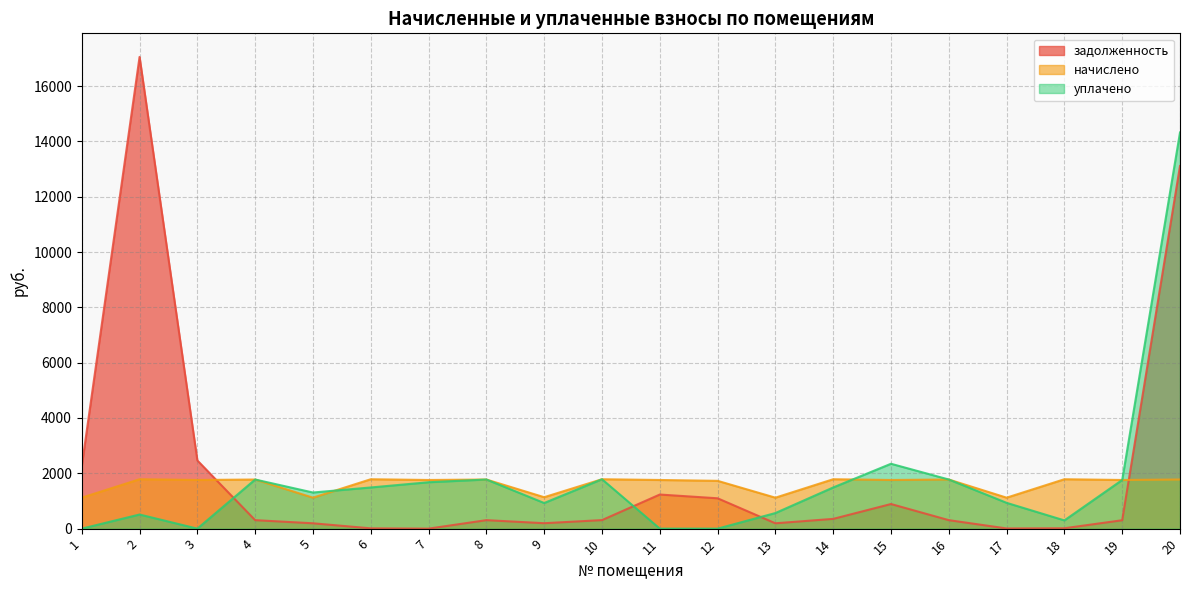

What is the value of the начислено point at the 8th from the left?

1775.8